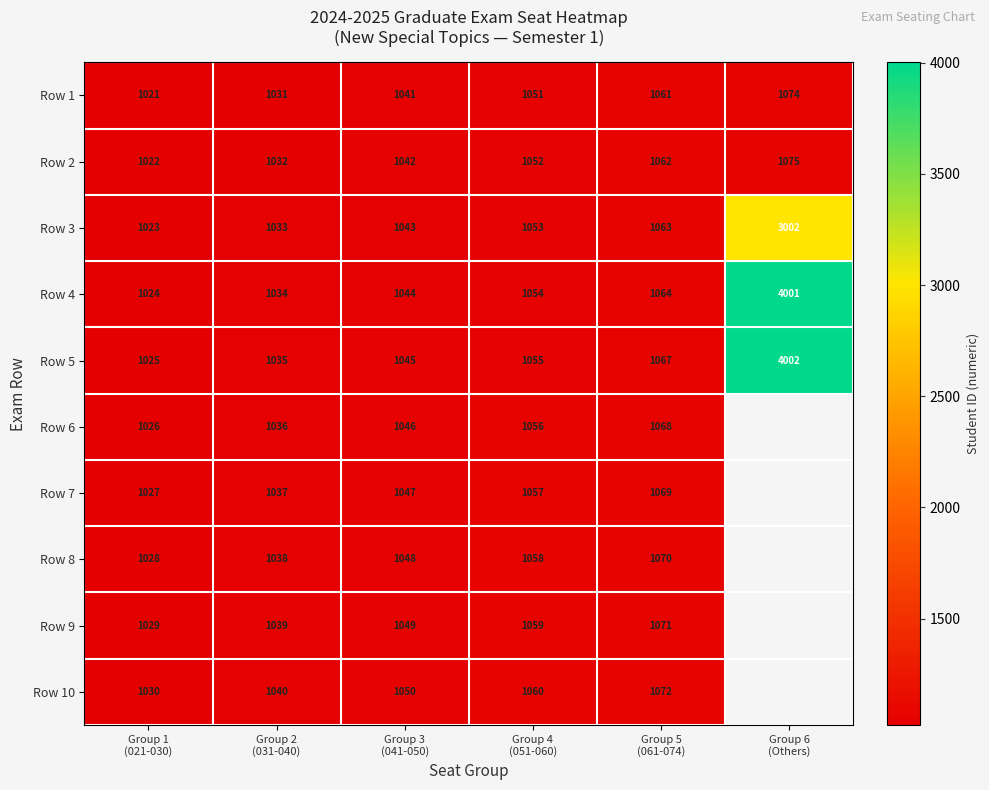

What is the difference between the second highest and second lowest values in the Row 1 series?

30